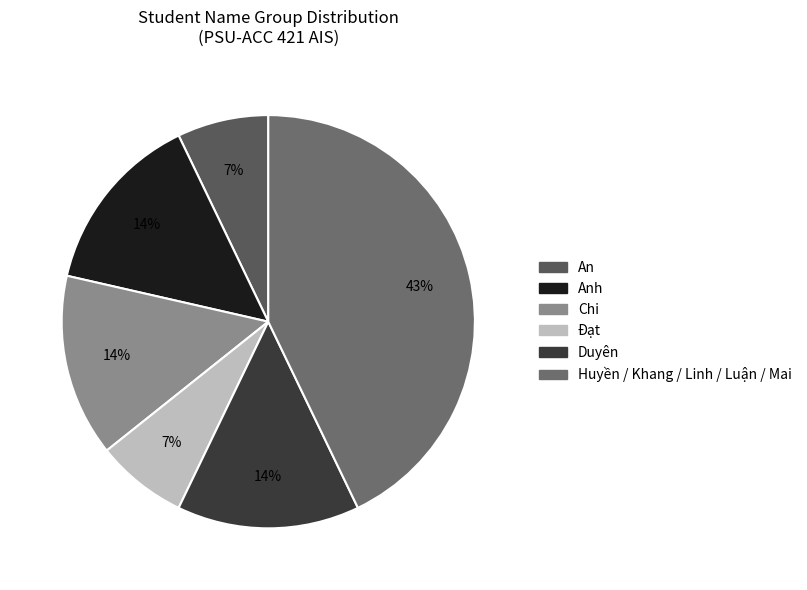

Which category has the biggest portion of the pie?

Huyền / Khang / Linh / Luận / Mai